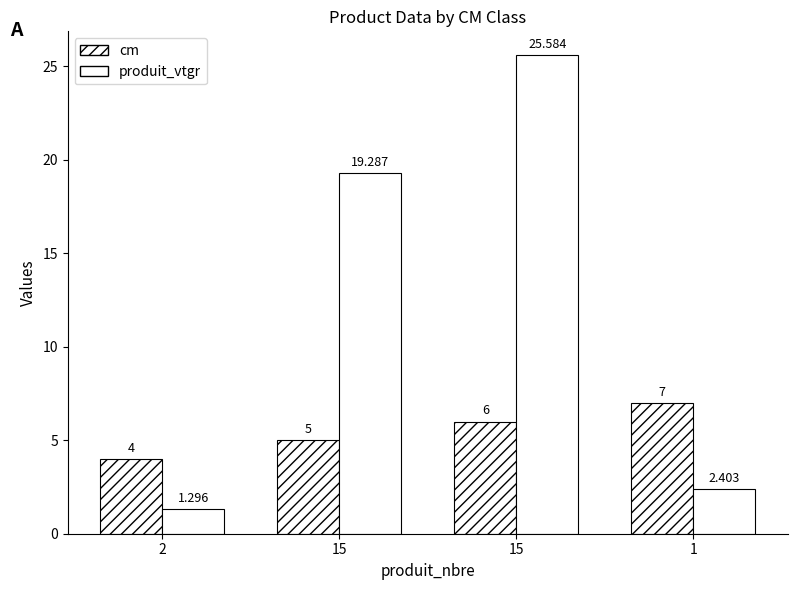

How many groups of bars are there?

4